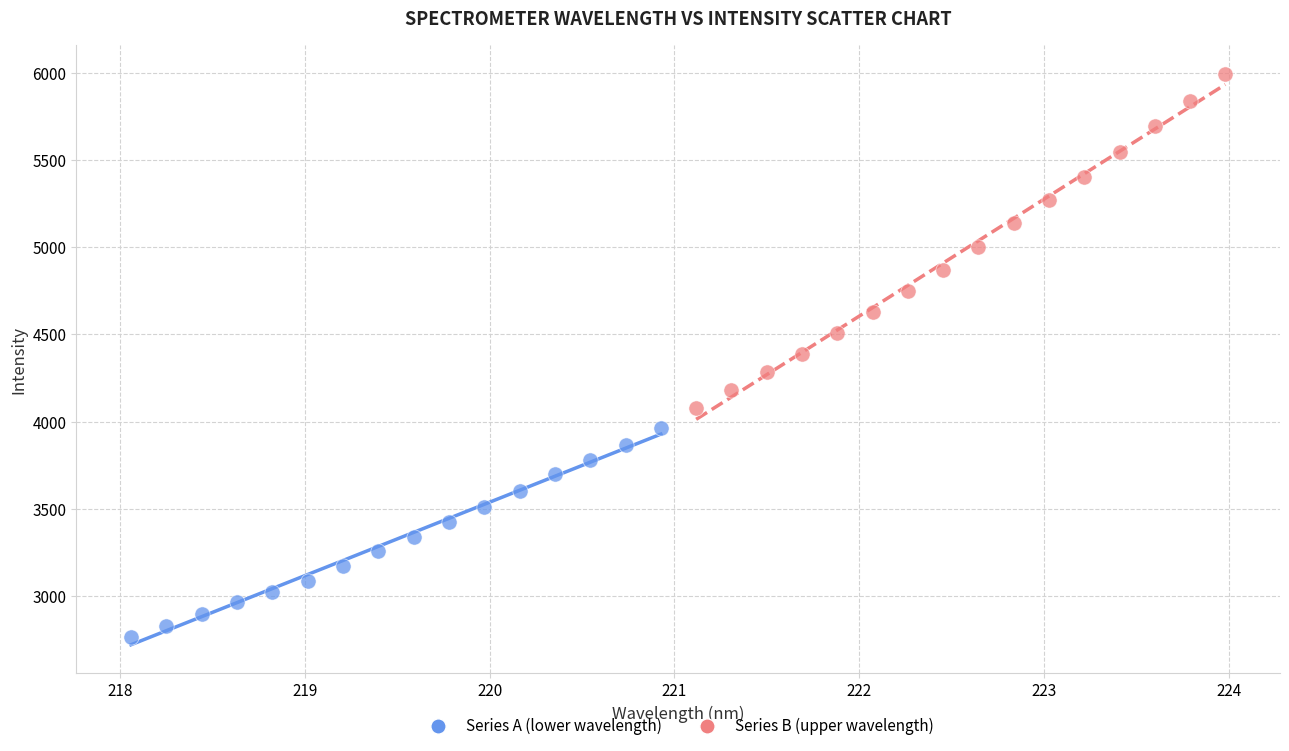

Which series has the widest spread of Y values?

Series B (upper wavelength)